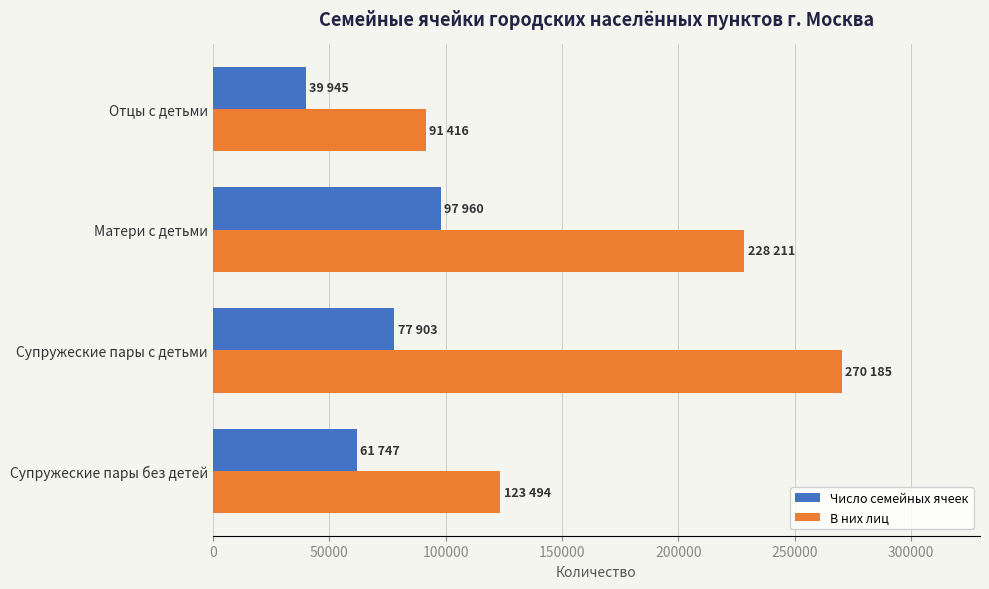

Count the Число семейных ячеек values in the range 61747 to 97960.

3